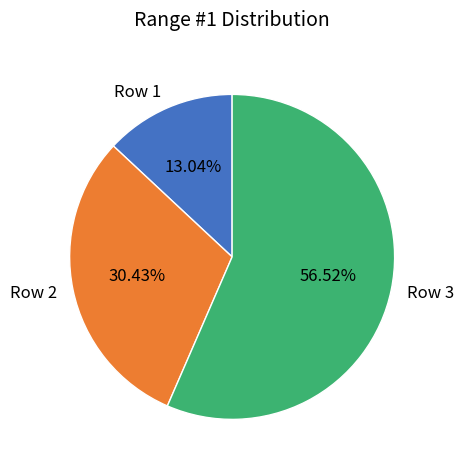

What percentage is the Row 1 slice, to the nearest percent?

13%